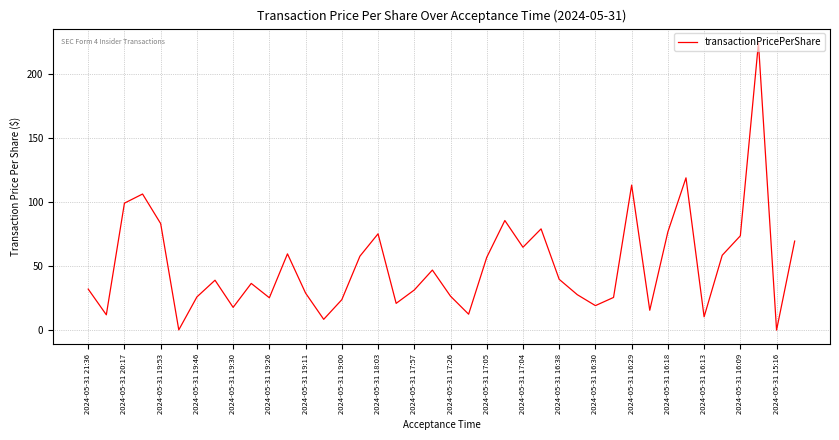

How many distinct data groups are displayed?

1